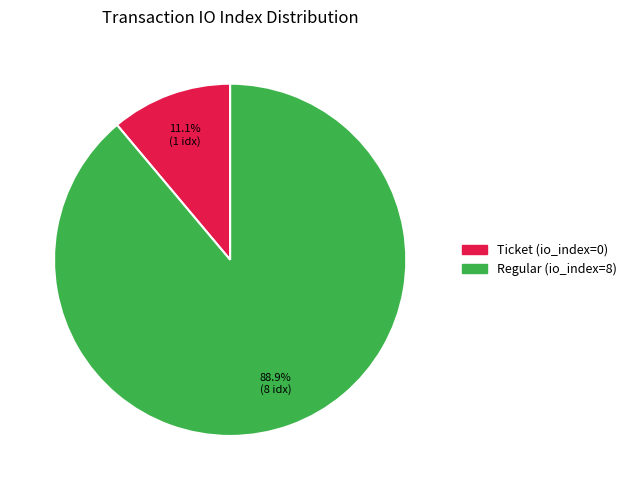

Which has a higher value, Ticket (io_index=0) or Regular (io_index=8)?

Regular (io_index=8)